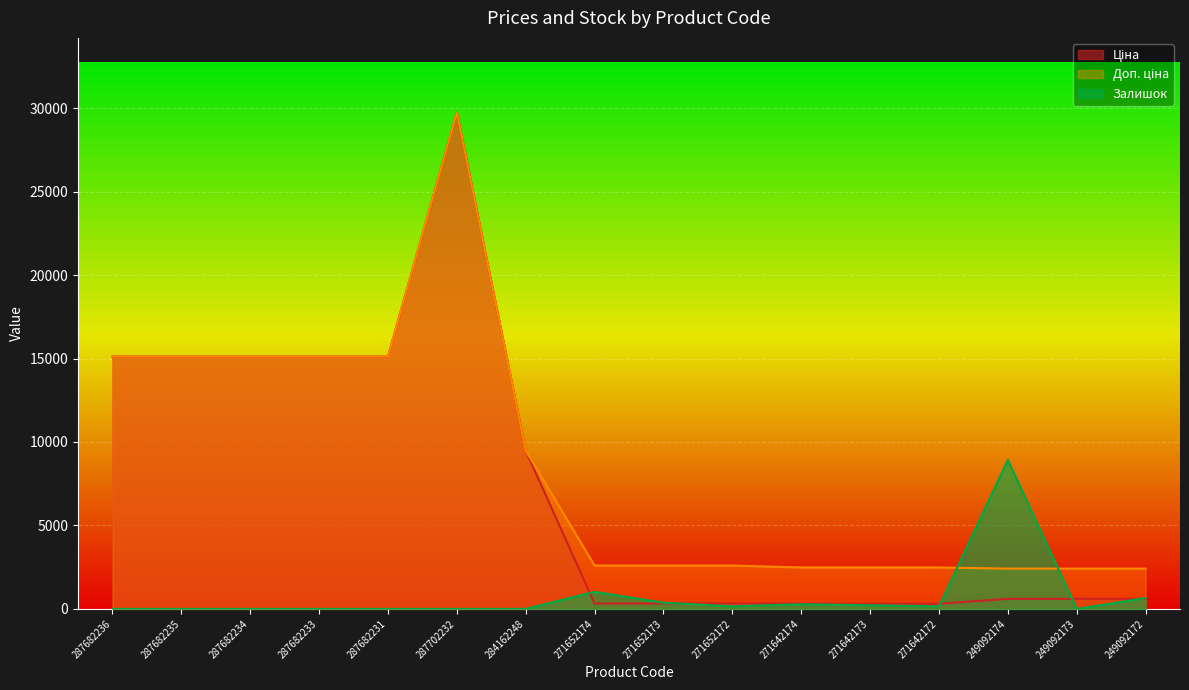

The Залишок series shows 3240.2 at 249092174. True or false?

False